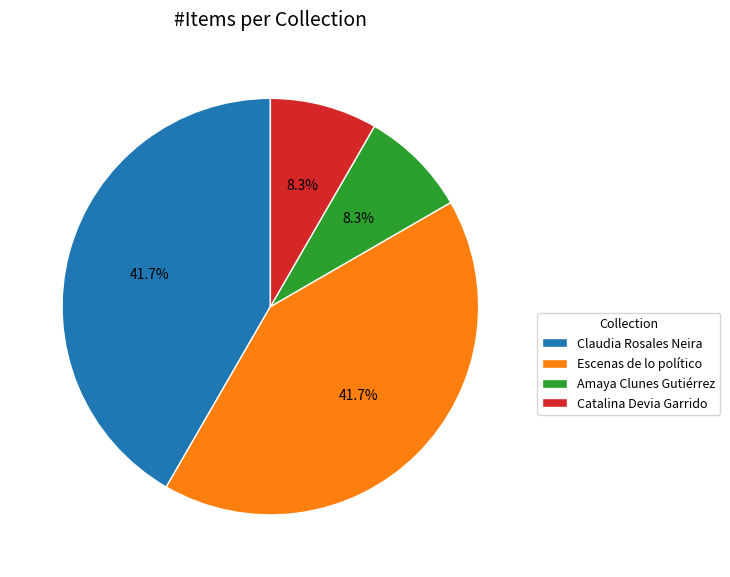

How many segments does this pie chart have?

4